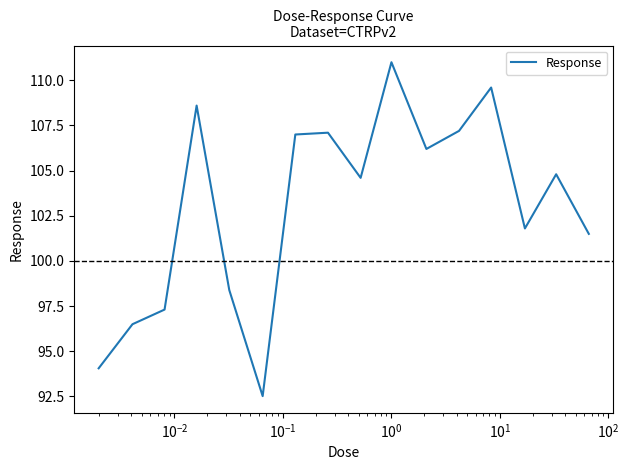

How many interior local peaks (higher than both neighbors) does the data have?

5